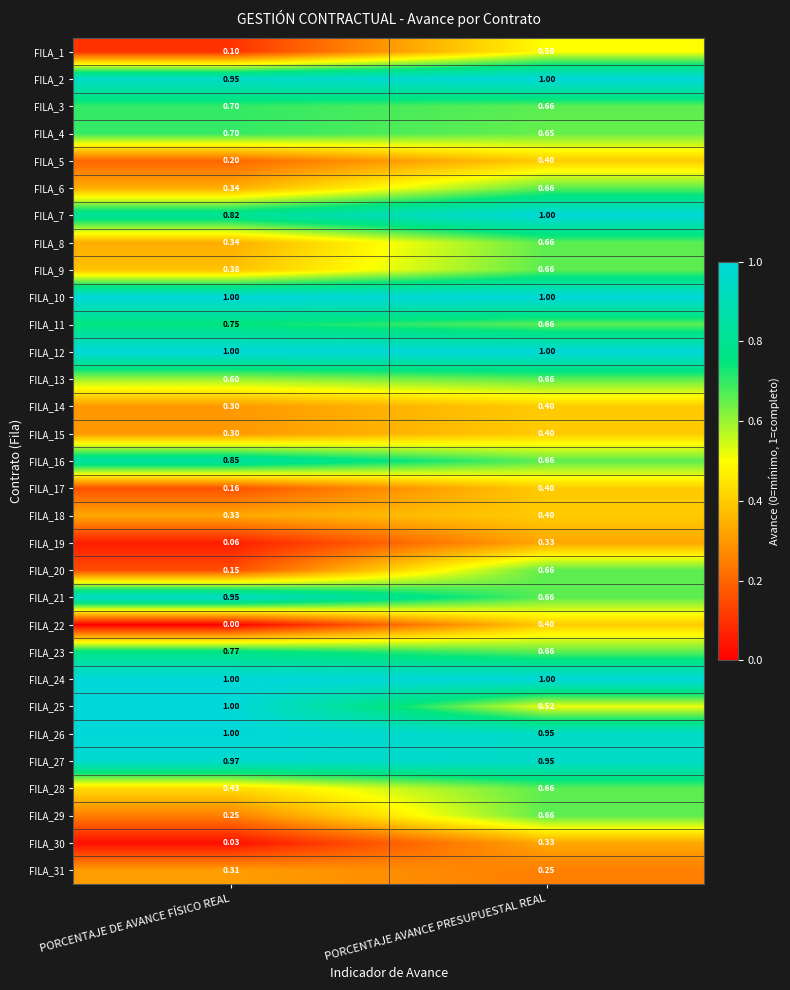

At which category is the sum across all series the highest?

PORCENTAJE AVANCE PRESUPUESTAL REAL